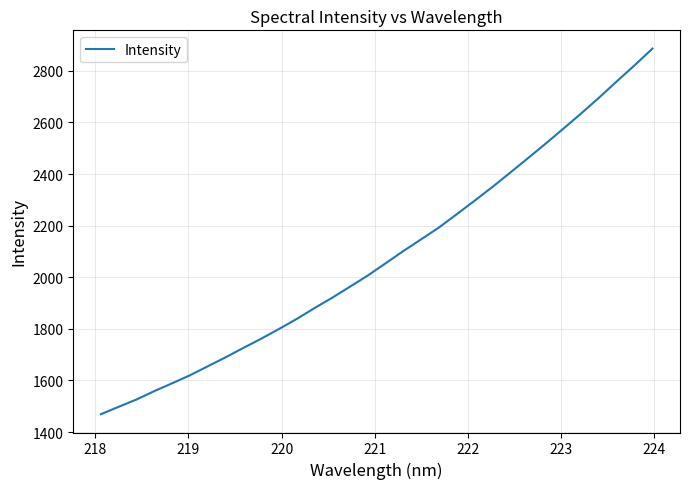

What is the smallest value displayed?

1469.3